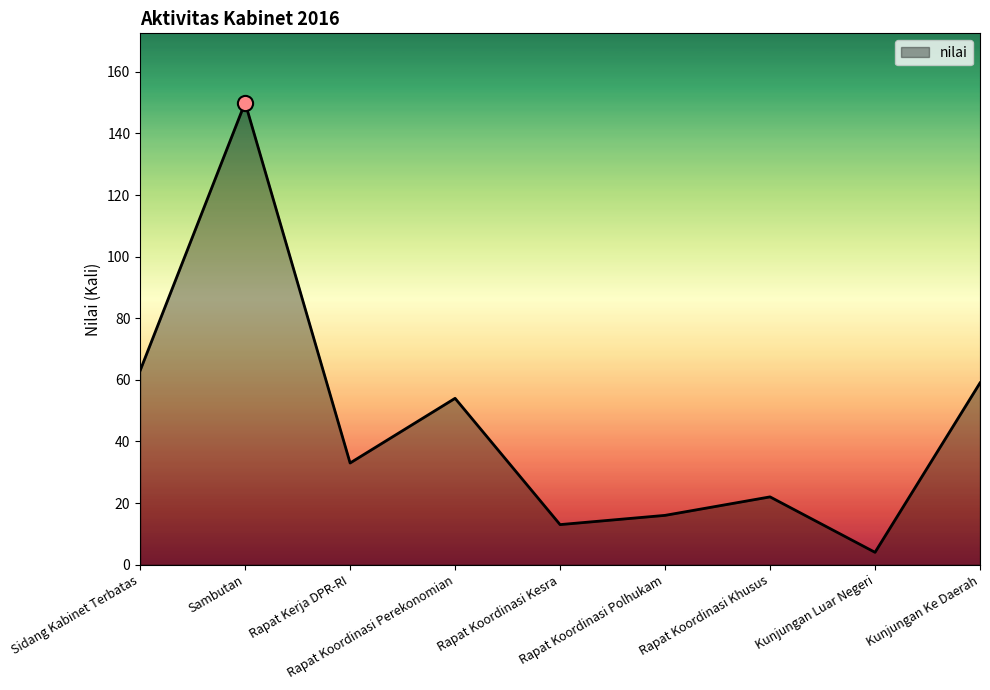

Approximately how many times larger is the value at Rapat Koordinasi Kesra compared to Kunjungan Ke Daerah?

0.2